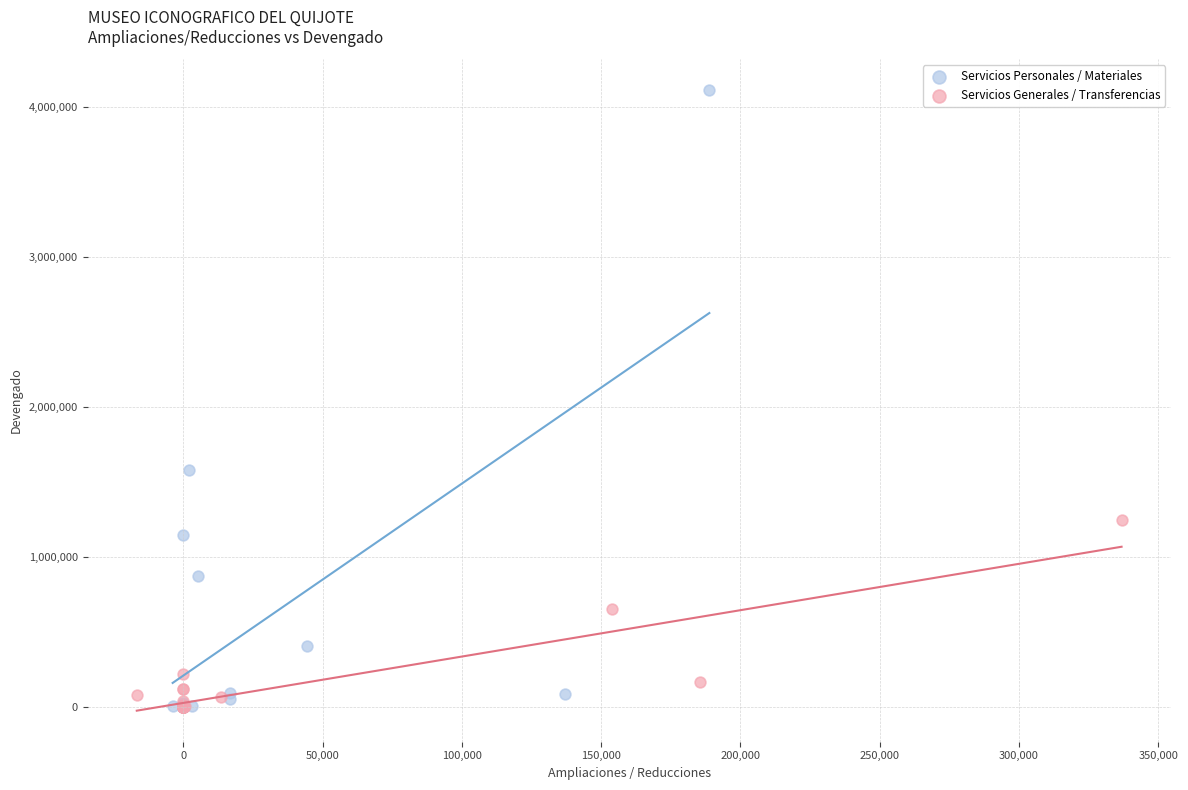

Which series has the widest spread of Y values?

Servicios Personales / Materiales